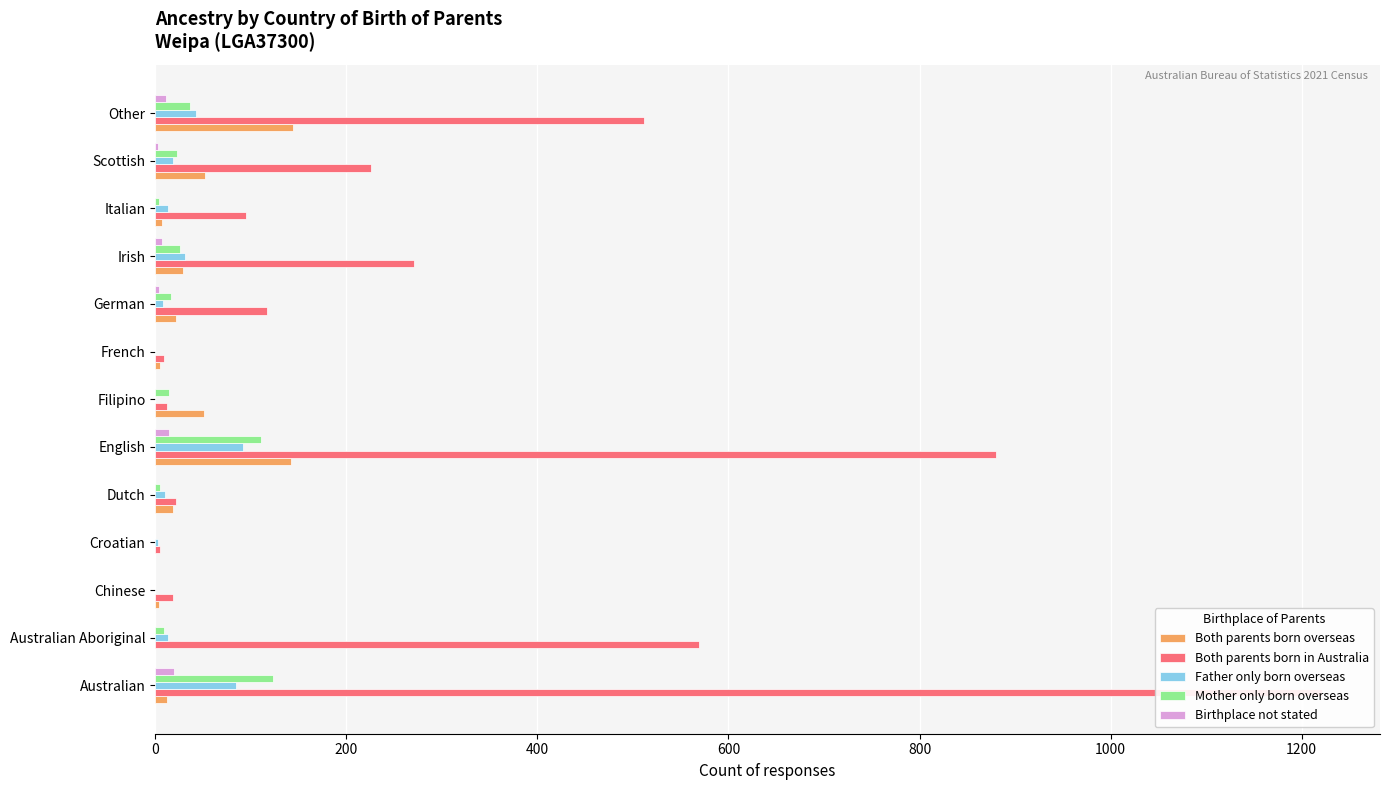

What is the difference between the maximum and second lowest values in the Father only born overseas series?

92